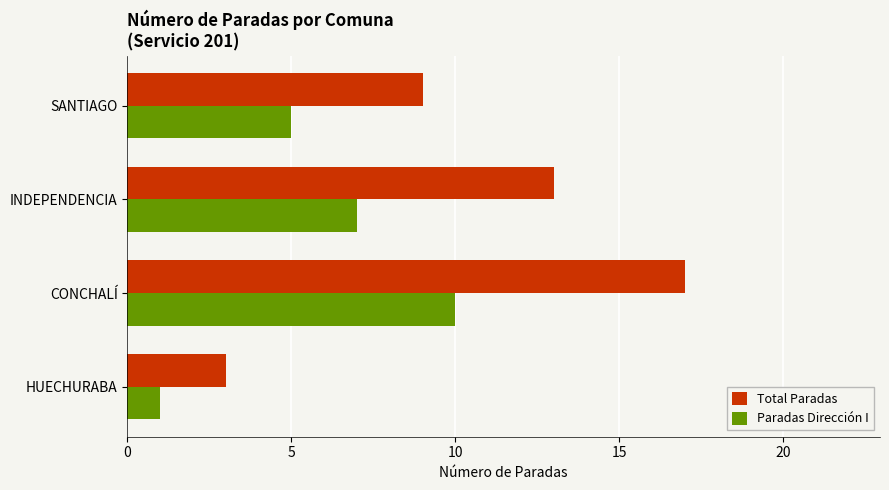

Which series has the widest spread of values?

Total Paradas